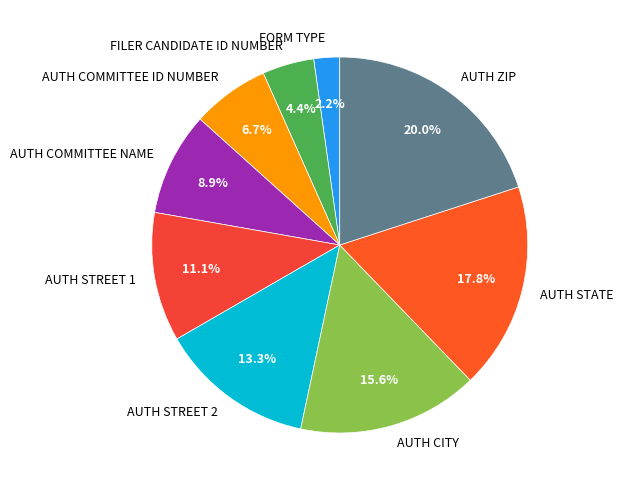

What is the largest slice in the pie chart?

AUTH ZIP